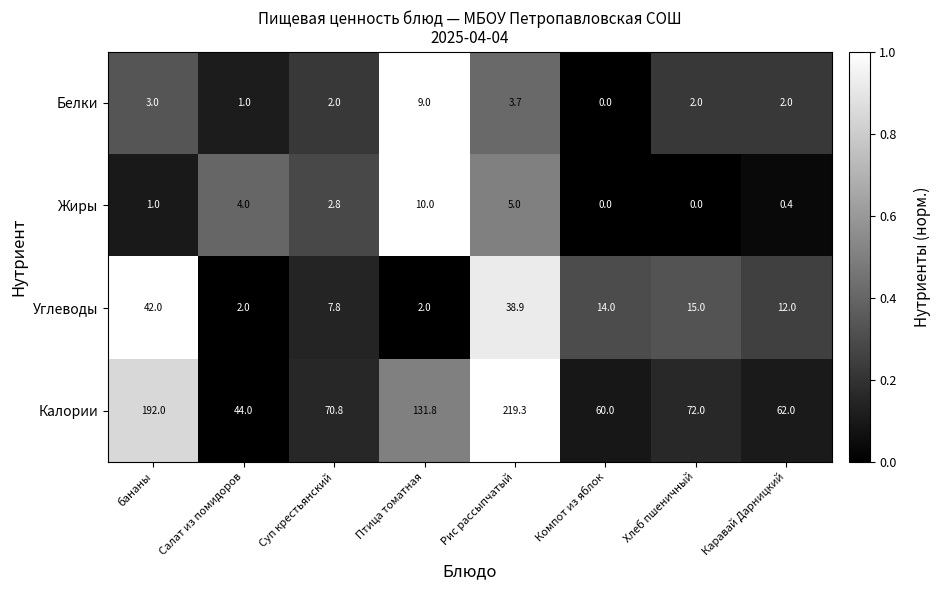

List the series in order of their peak value, lowest first.

Белки, Жиры, Углеводы, Калории